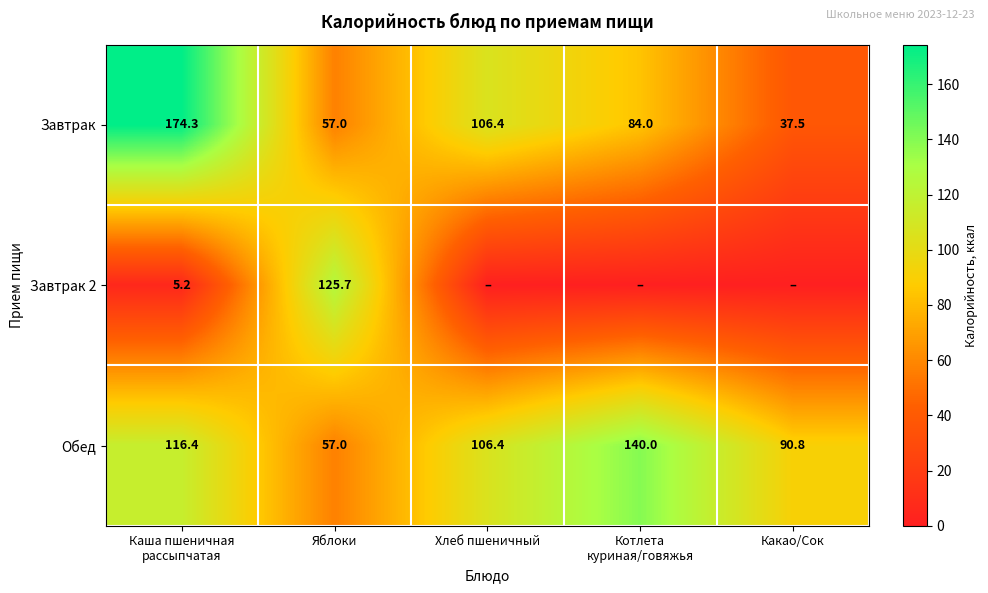

Where is Обед nearest to the value 98?

Какао/Сок